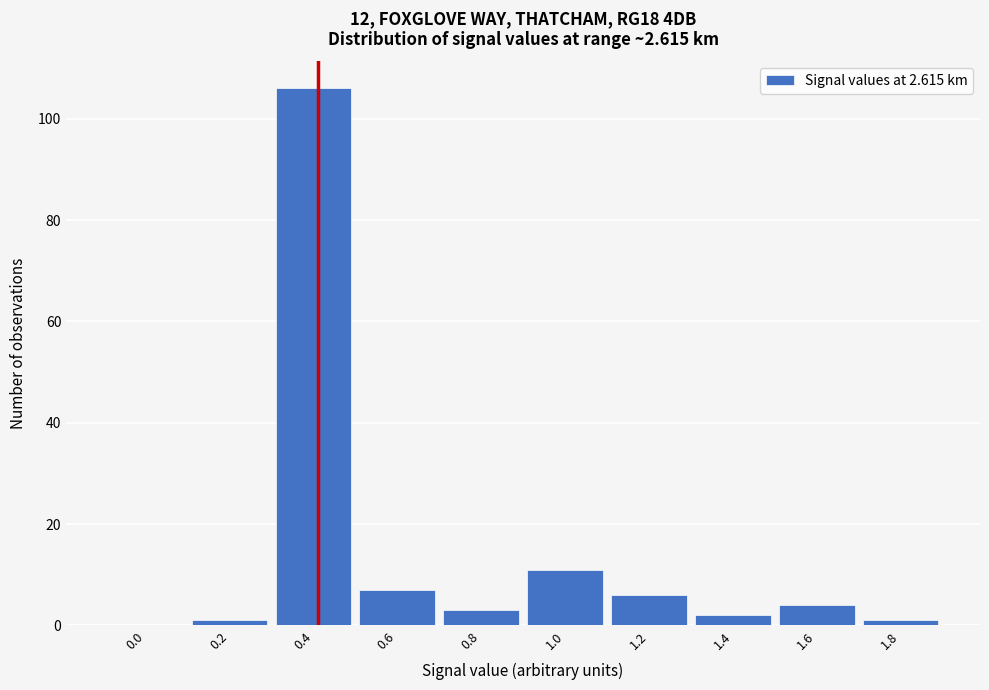

Reading right to left, extract all data points from this chart.

1.8=1	1.6=4	1.4=2	1.2=6	1.0=11	0.8=3	0.6=7	0.4=106	0.2=1	0.0=0